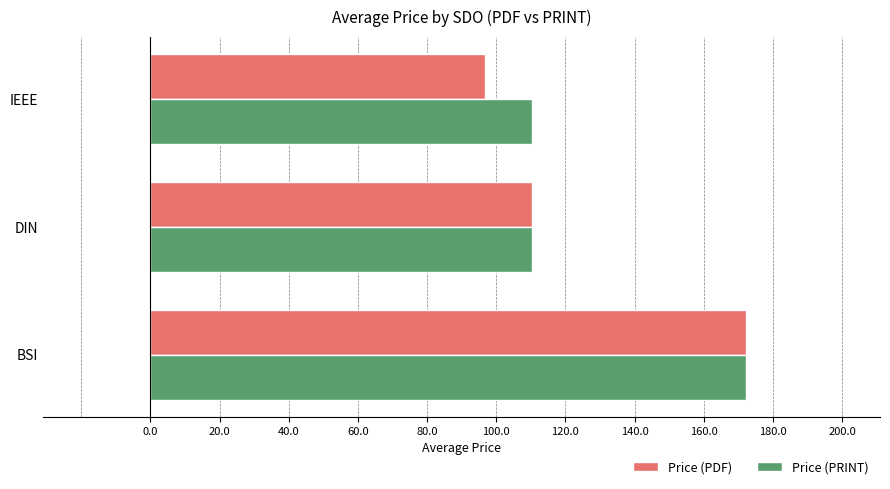

Is it true that Price (PRINT) equals 110.3 at DIN?

True